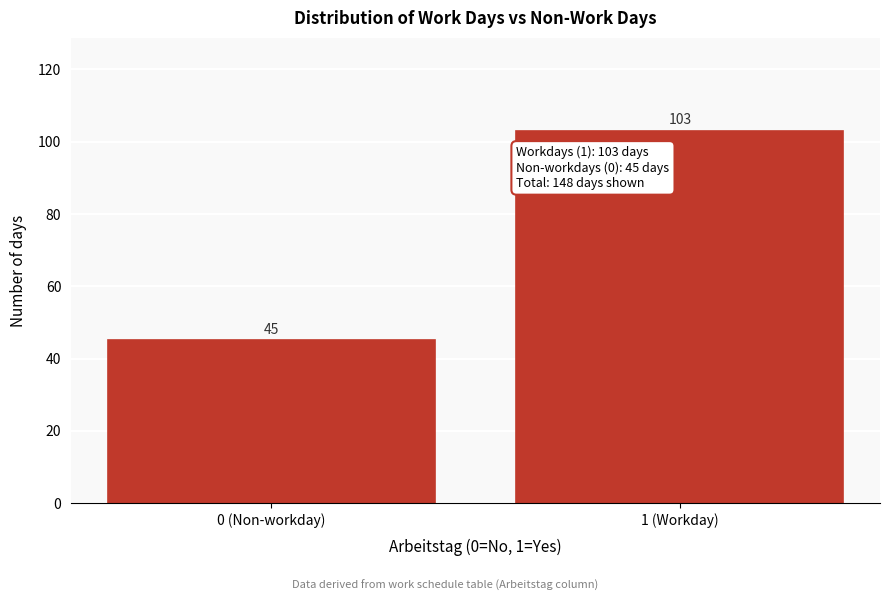

Reading left to right, what are all the values shown in this chart?

0 (Non-workday)=45	1 (Workday)=103